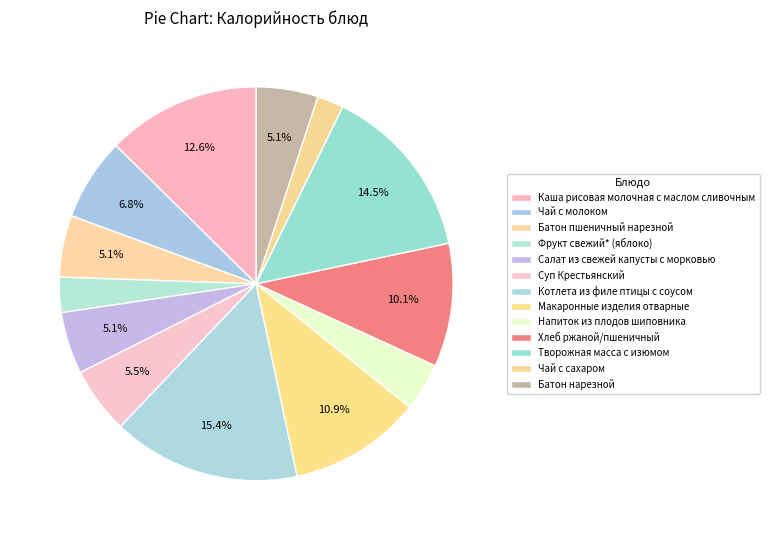

True or false: Творожная масса с изюмом accounts for 14% of the total.

True